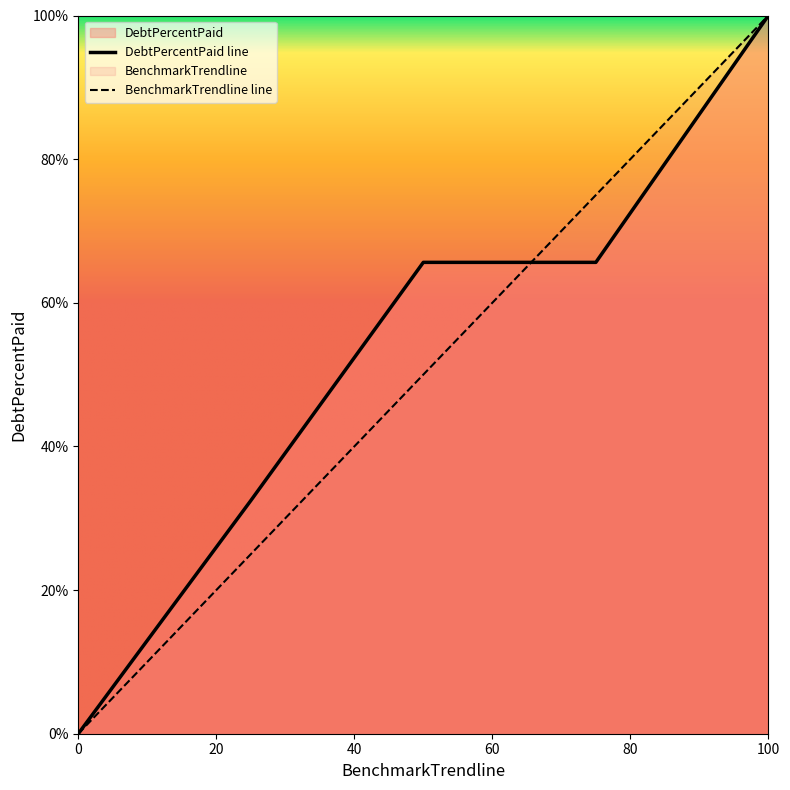

At which category is the sum across all series the highest?

100